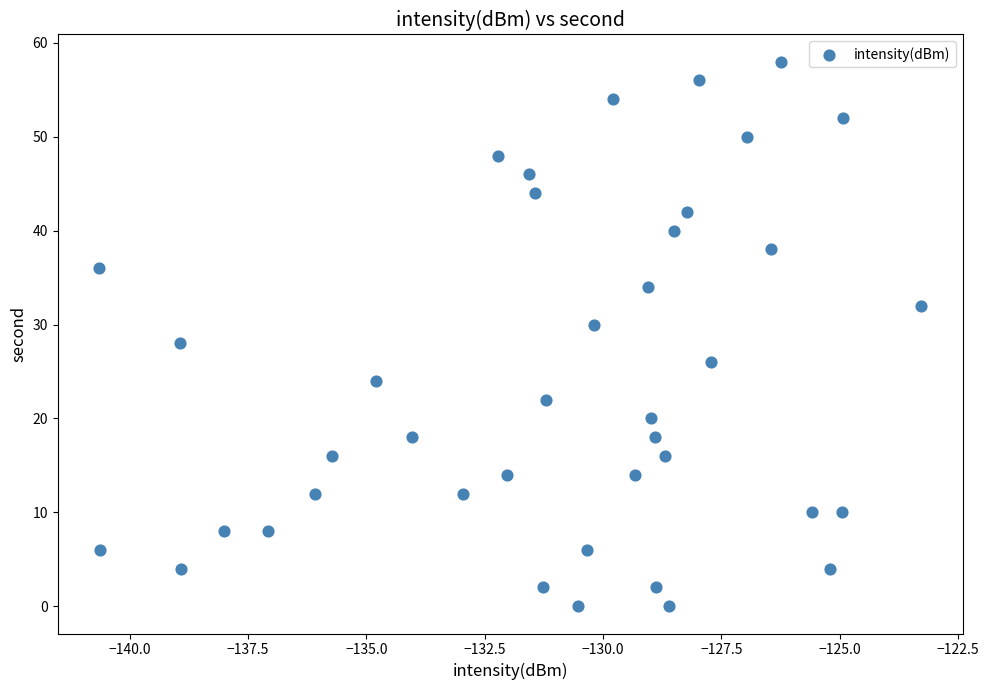

What is the range of Y values (max minus min)?

58